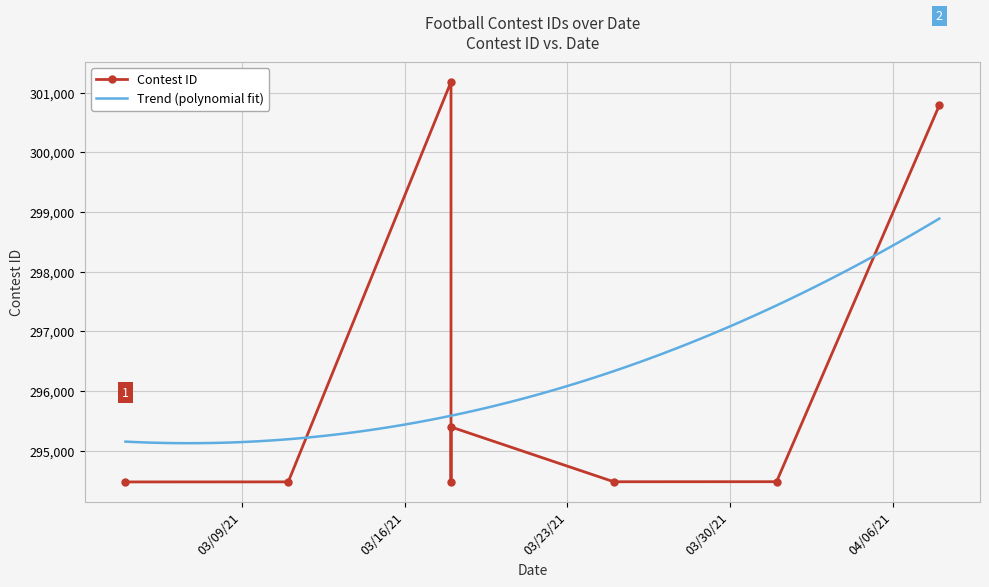

At which category does the chart reach its peak across all series?

3/18/21